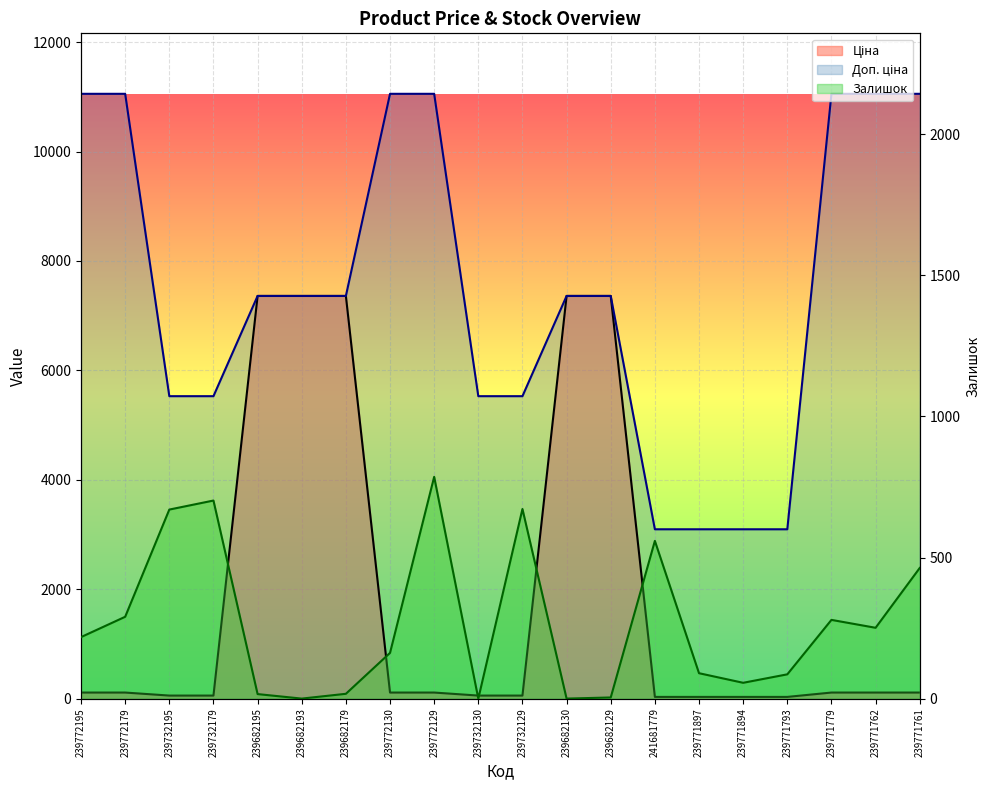

What position from the left is 239771793?

17